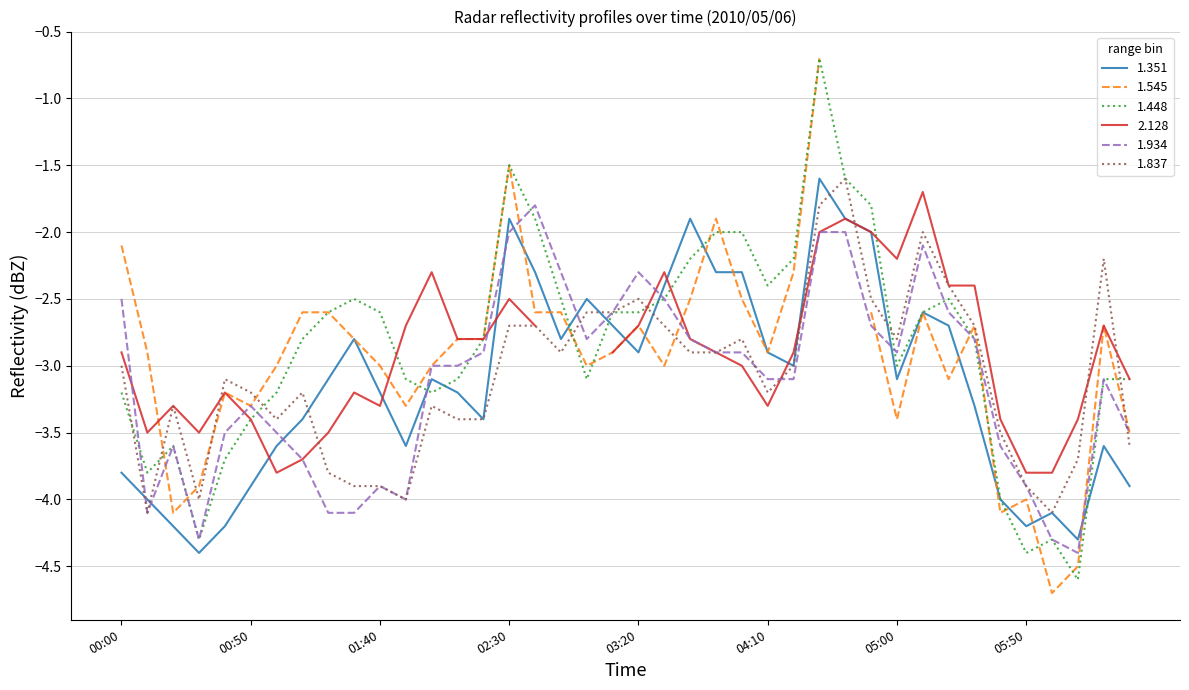

What is the approximate value of 1.837 at 00:00?

-3.0